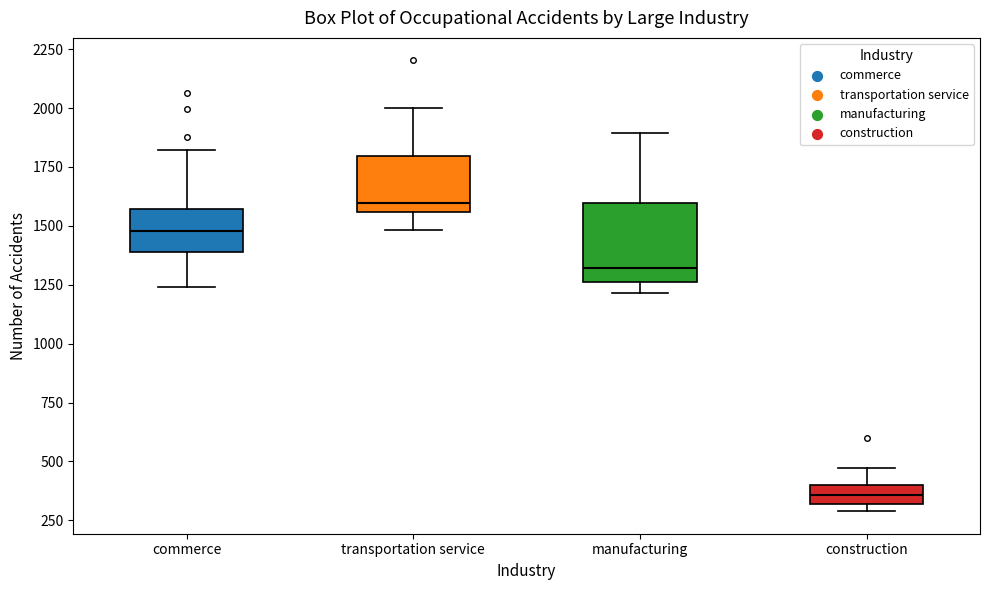

Where is the upper edge of the box for commerce on the y-axis? The values are not printed on the chart, so give them approximately, as read against the axis.

1550